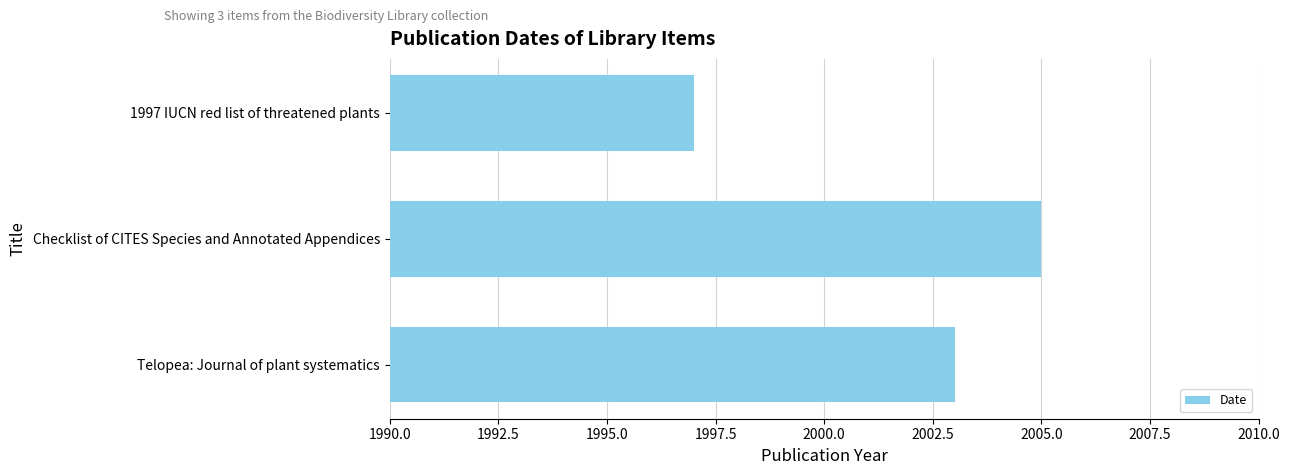

What is the smallest value displayed?

1997